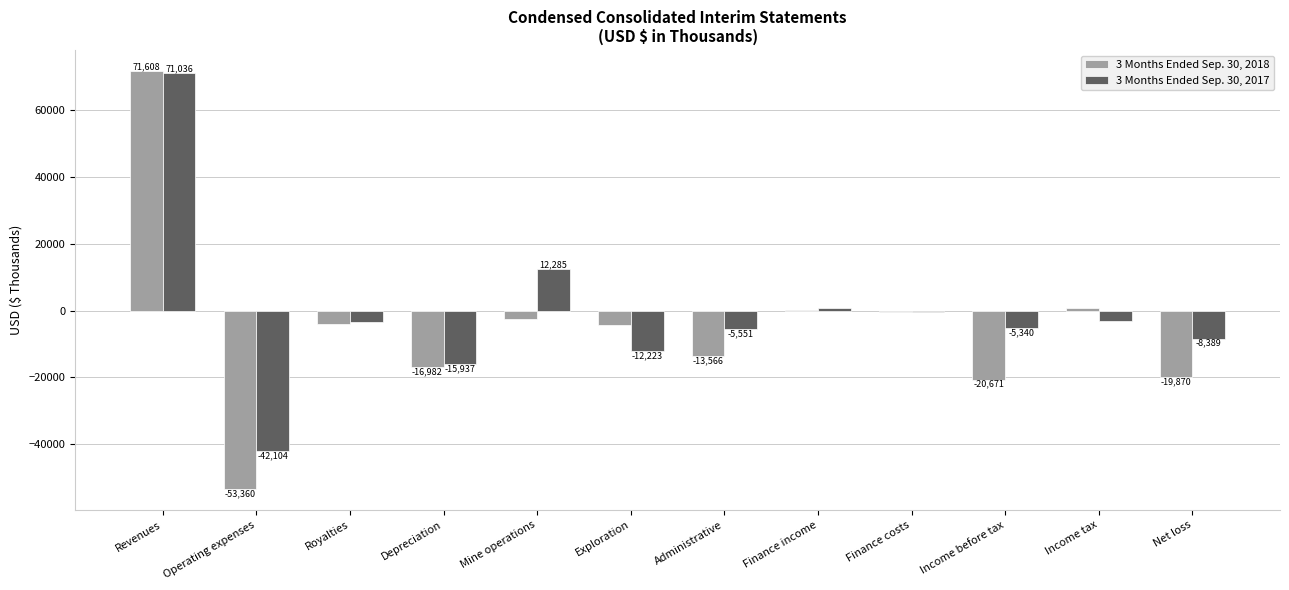

Which series has the widest spread of values?

3 Months Ended Sep. 30, 2018